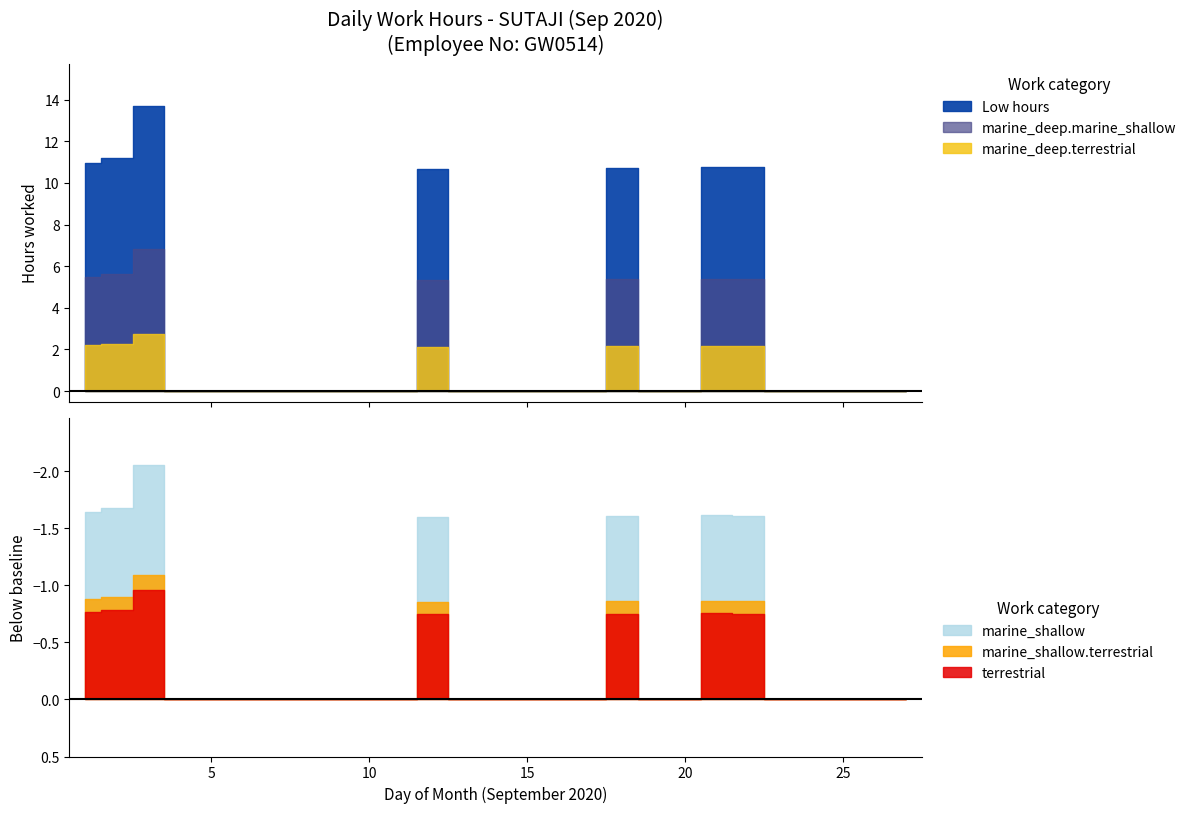

How many values in Low (above) are above zero?

7